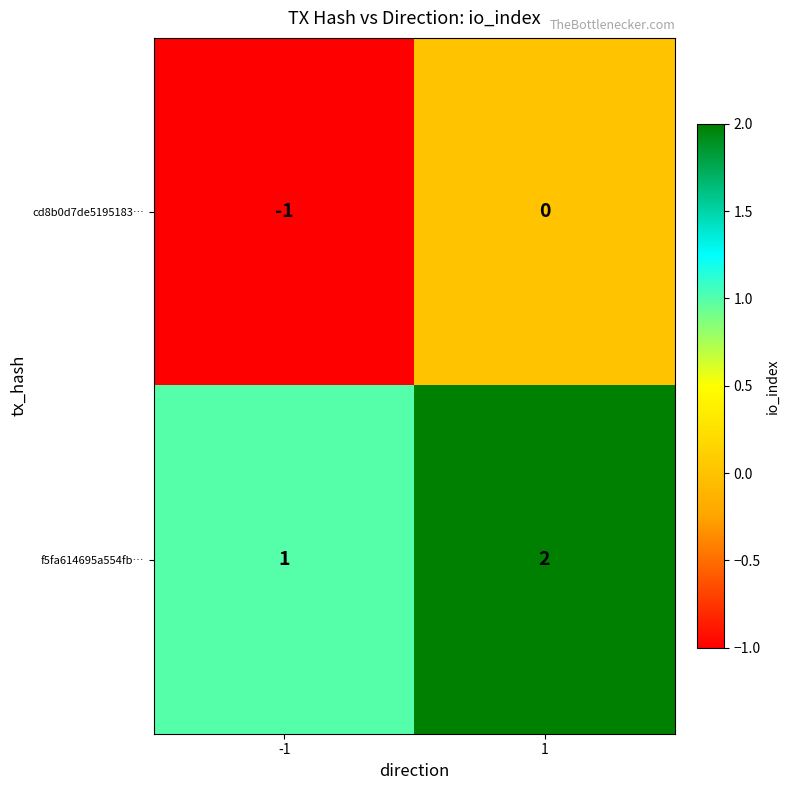

What is the sum of all f5fa614695a554fb… values?

3